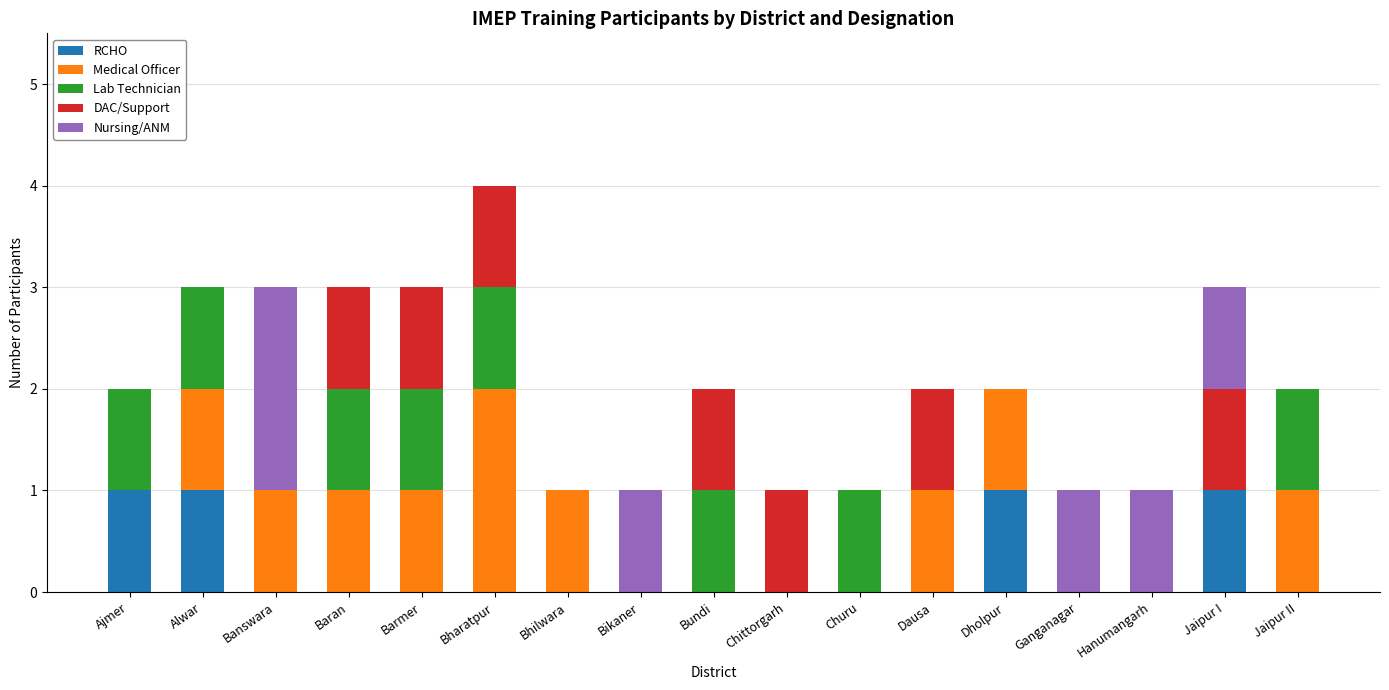

What are all the series names shown in the legend?

RCHO, Medical Officer, Lab Technician, DAC/Support, Nursing/ANM